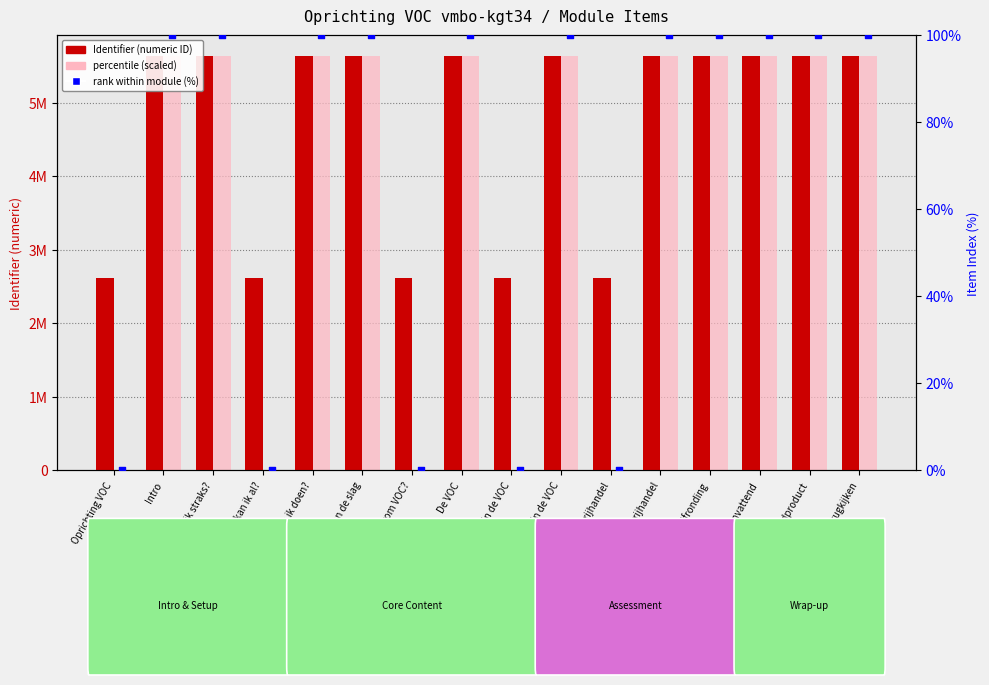

Is the value of rank within module (%) at Aandelen in de VOC greater than the value of Identifier at Stap 2: Aandelen in de VOC?

No